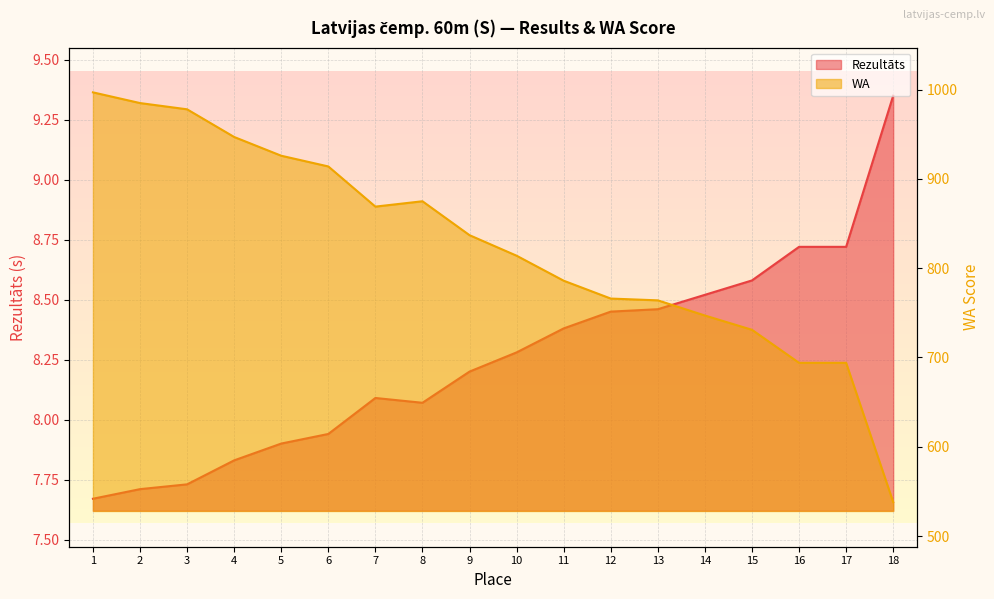

Is the value of WA at 4 greater than the value of Rezultāts at 11?

Yes